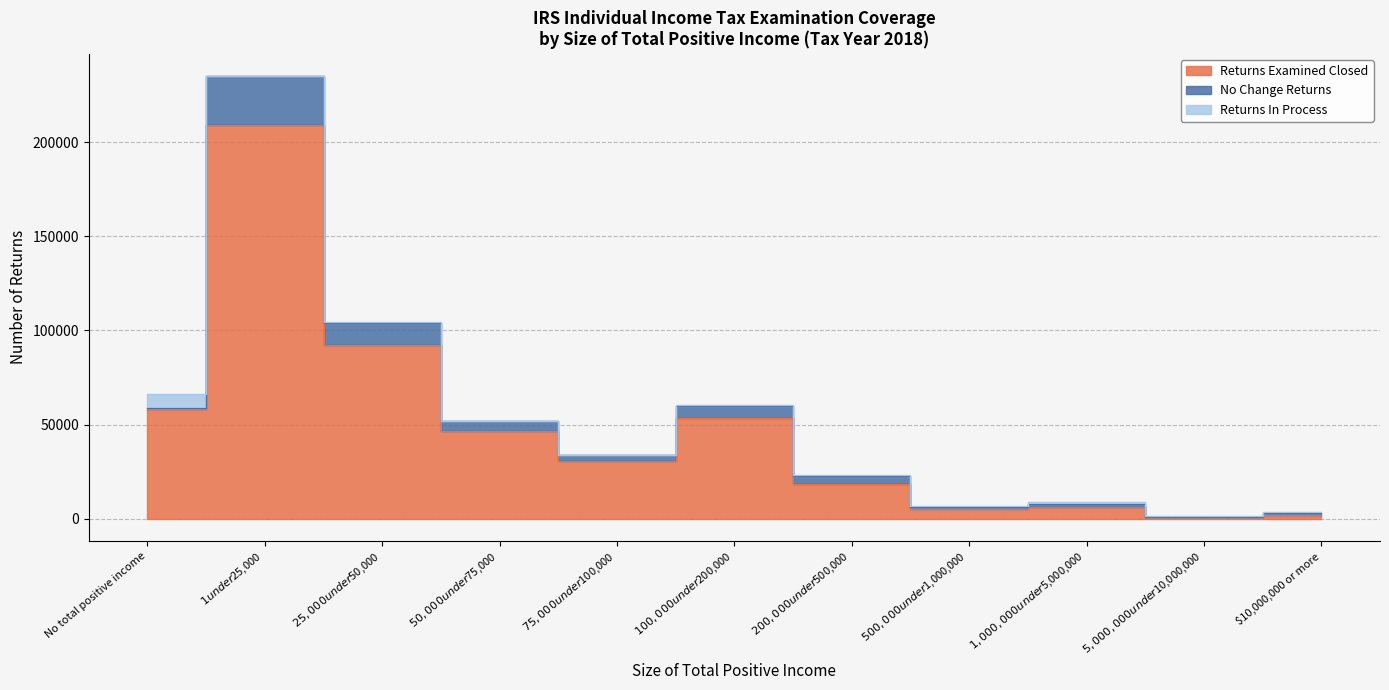

Reading left to right, transcribe all the data shown in this chart.

Returns Examined Closed: 58308	208880	92398	46403	30646	53386	18746	5087	6185	796	2164
No Change Returns: 592	25957	11801	5539	3239	6748	3878	1076	1639	209	936
Returns In Process: 7363	284	285	208	168	405	820	830	1241	247	466